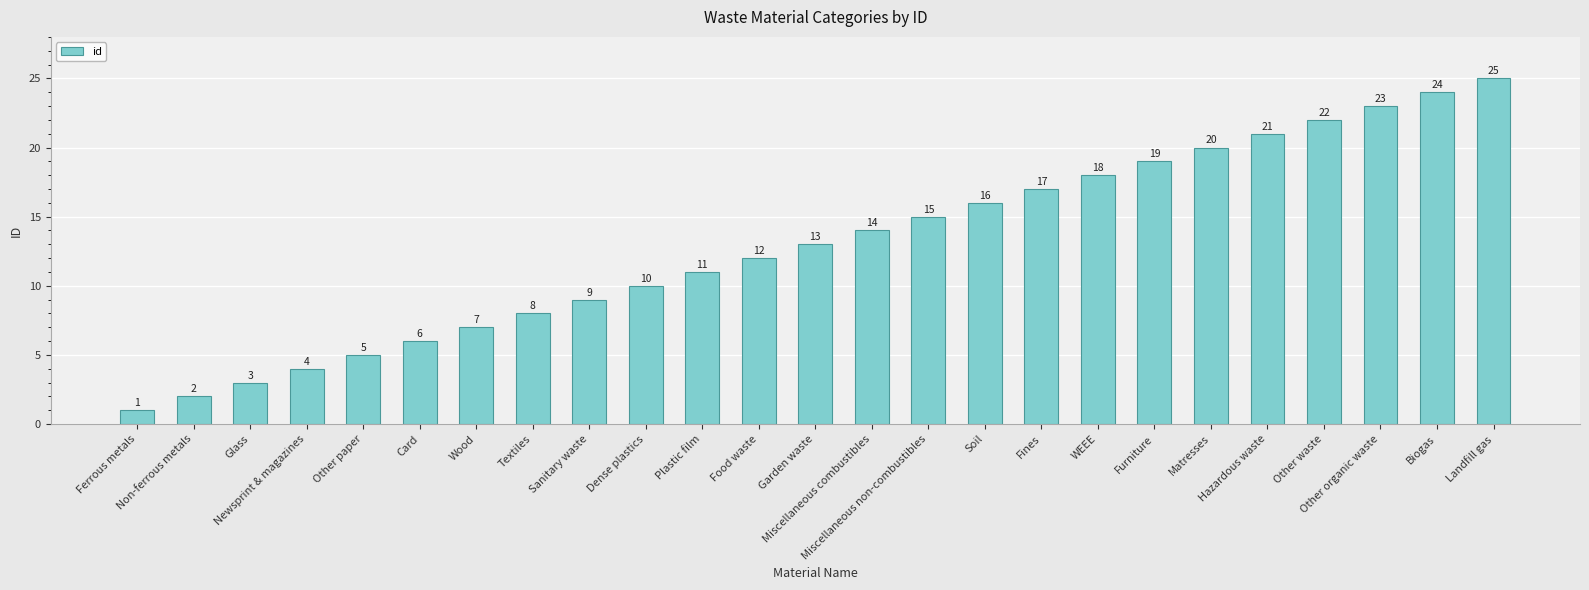

Reading left to right, transcribe all the data shown in this chart.

Ferrous metals=1	Non-ferrous metals=2	Glass=3	Newsprint & magazines=4	Other paper=5	Card=6	Wood=7	Textiles=8	Sanitary waste=9	Dense plastics=10	Plastic film=11	Food waste=12	Garden waste=13	Miscellaneous combustibles=14	Miscellaneous non-combustibles=15	Soil=16	Fines=17	WEEE=18	Furniture=19	Matresses=20	Hazardous waste=21	Other waste=22	Other organic waste=23	Biogas=24	Landfill gas=25